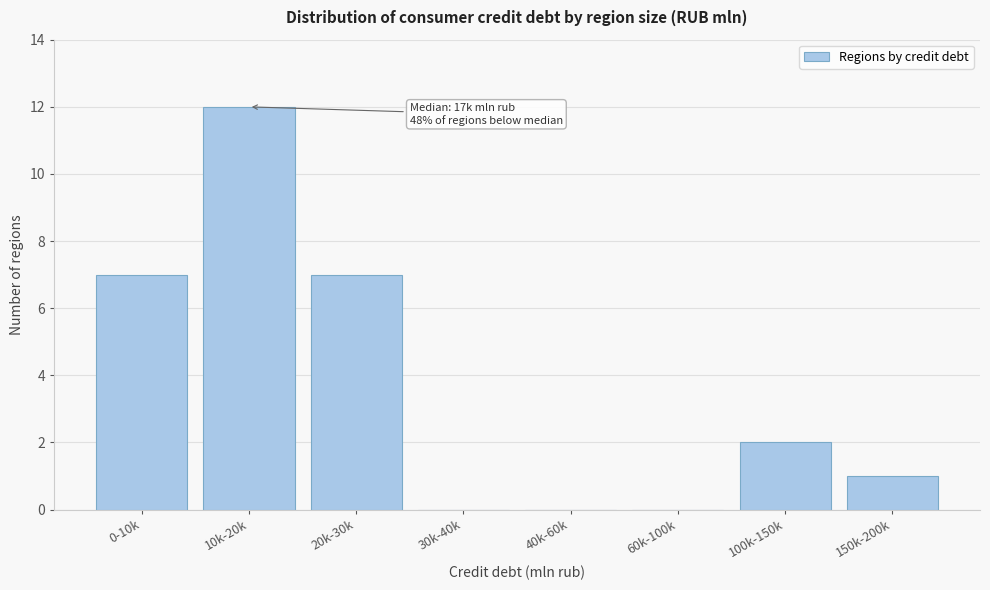

Which label corresponds to the largest value in the chart?

10k-20k